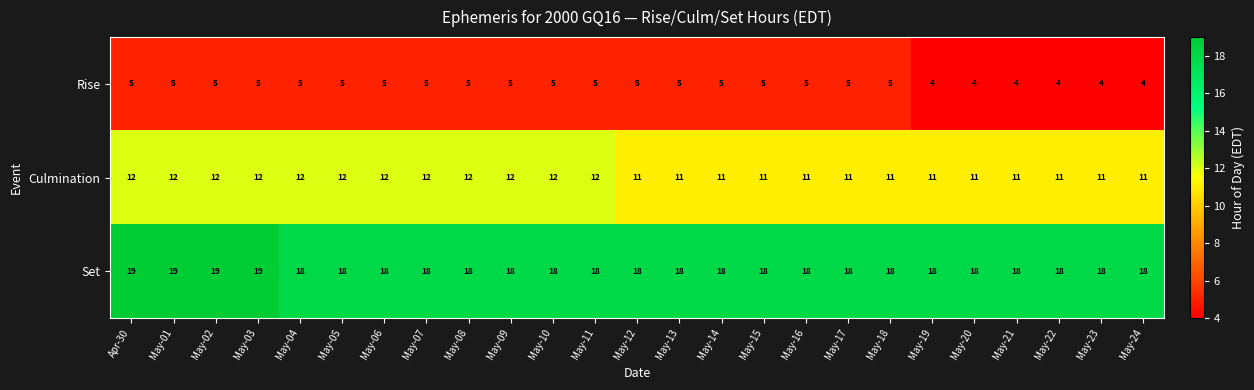

Rank the series by their average value, from lowest to highest.

Rise, Culmination, Set